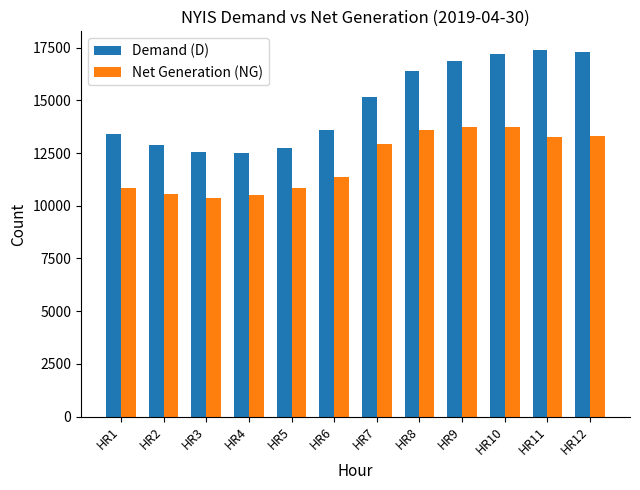

At how many categories does at least one series exceed 14922?

6